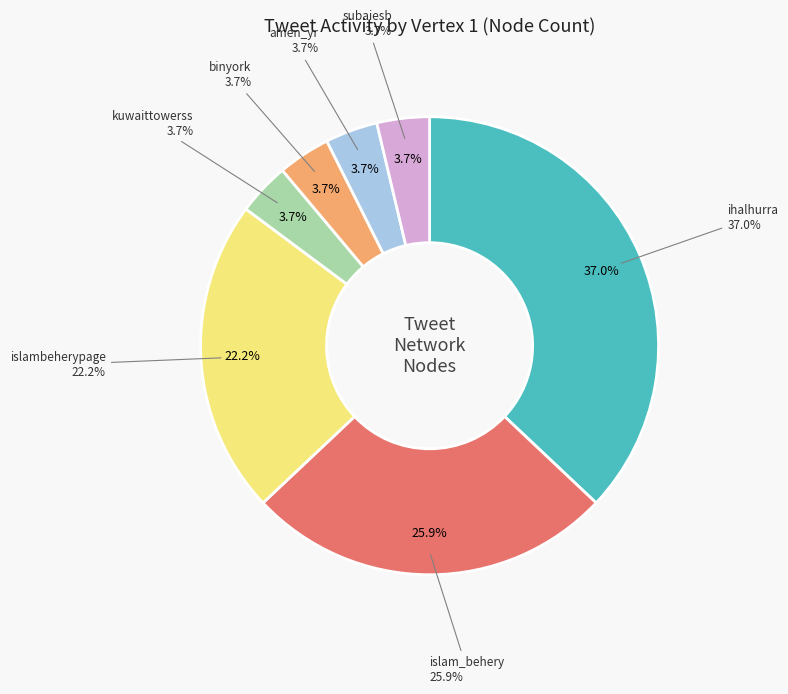

Does ihalhurra account for over 50% of the chart?

No